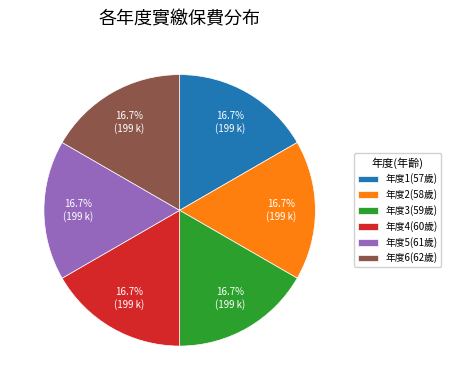

What is the ratio of the value at 年度5(61歲) to the value at 年度2(58歲)?

1.0